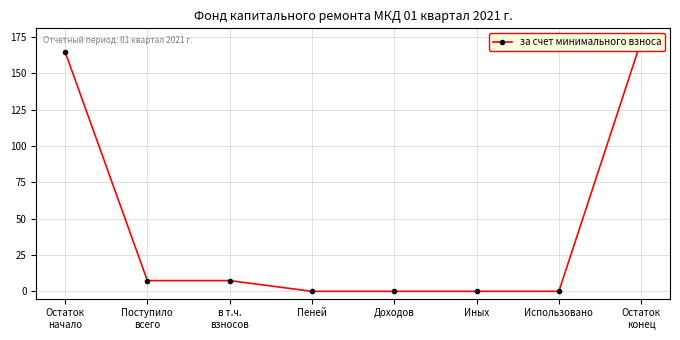

At which category does the chart reach its peak across all series?

Остаток
конец